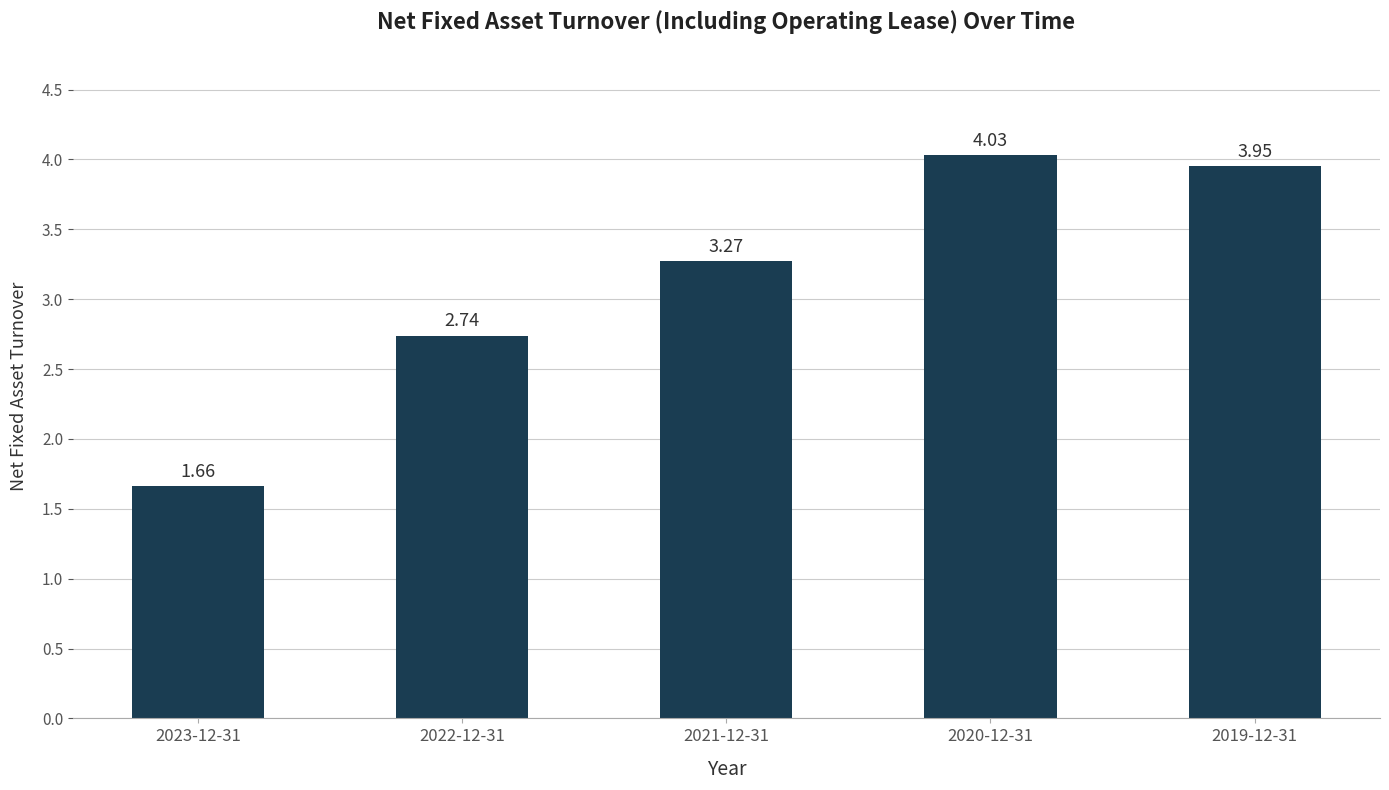

Which has a higher value, 2020-12-31 or 2019-12-31?

2020-12-31